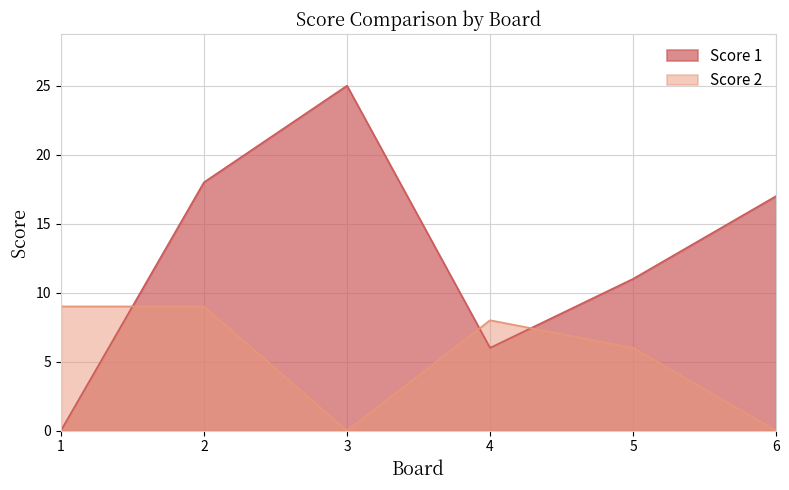

What is the maximum value for Score 2?

9